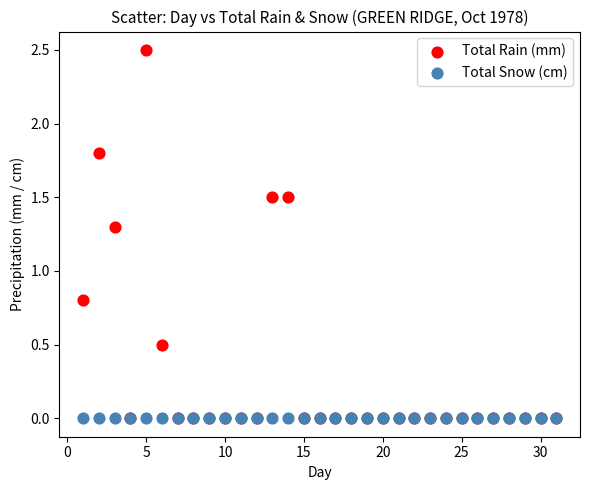

Across all series, what Y value is closest to 1?

0.8